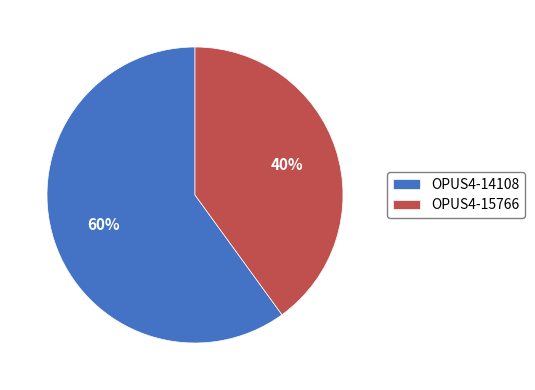

To the nearest percent, what is the difference between the OPUS4-15766 and OPUS4-14108 slice percentages?

20%